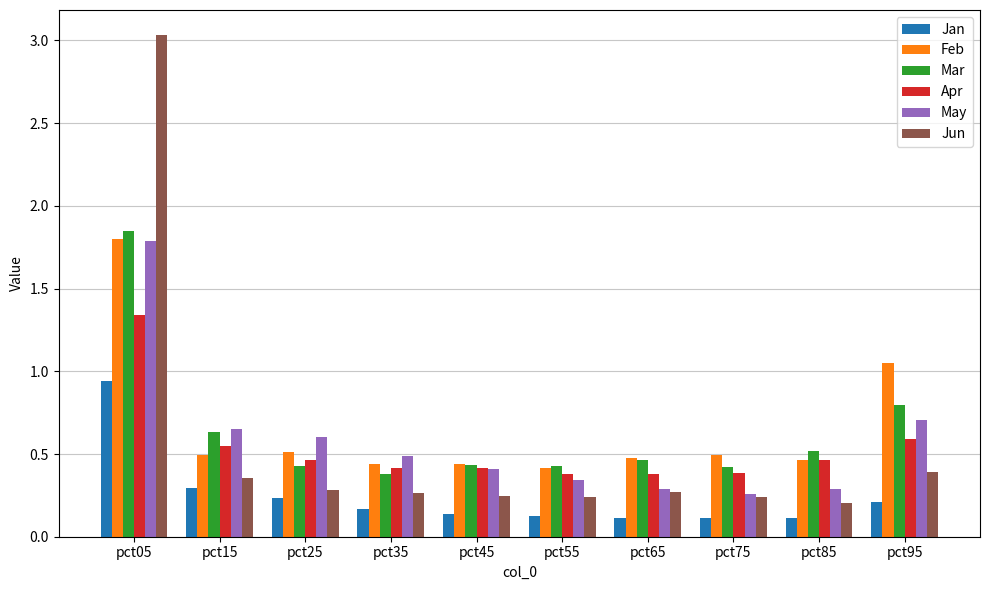

Is the value of Jun at pct85 greater than the value of May at pct95?

No